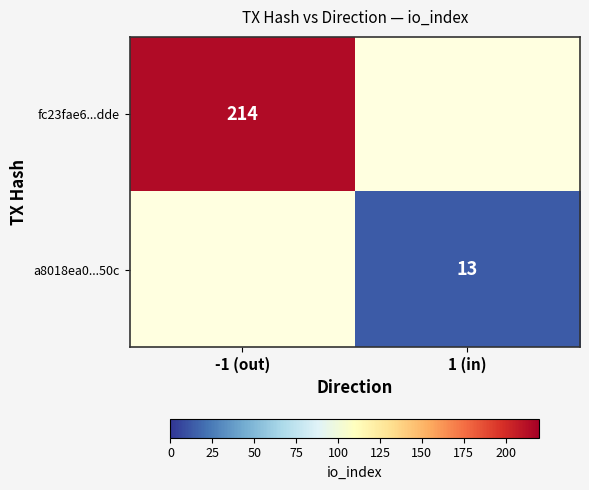

The value of fc23fae6...dde at -1 (out) is 312. True or false?

False